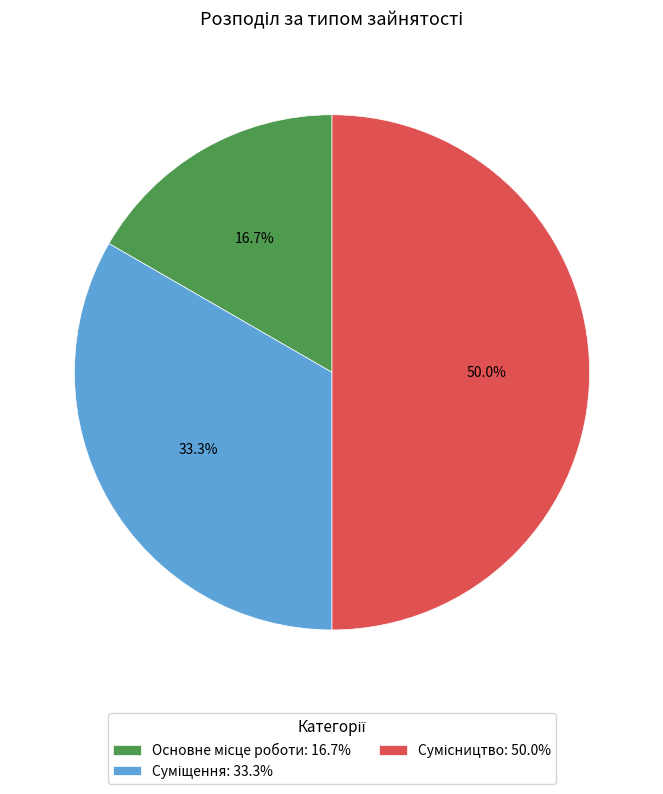

Does Основне місце роботи represent more than half of the total?

No